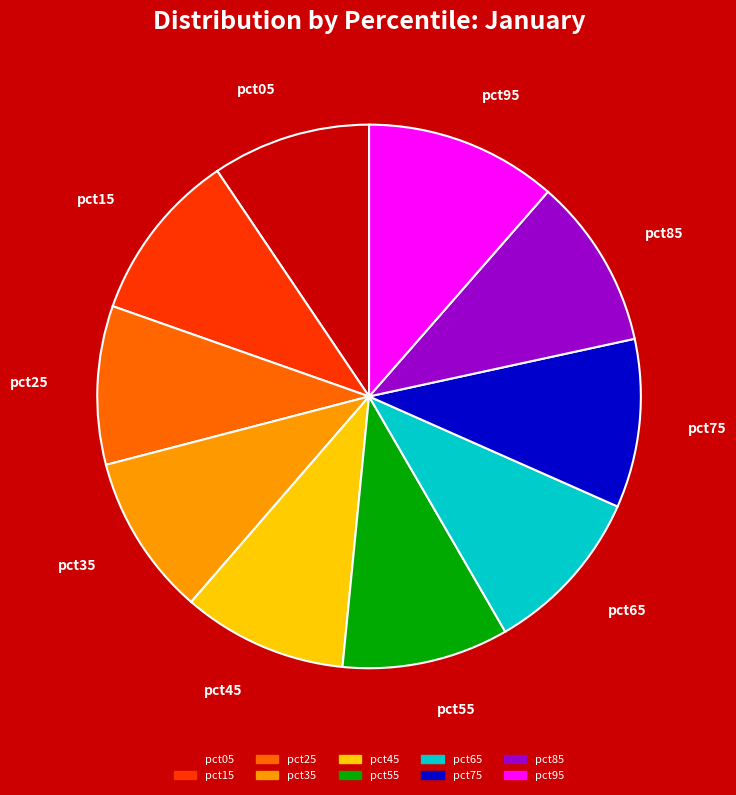

Do pct85 and pct75 together represent more than half of the pie?

No